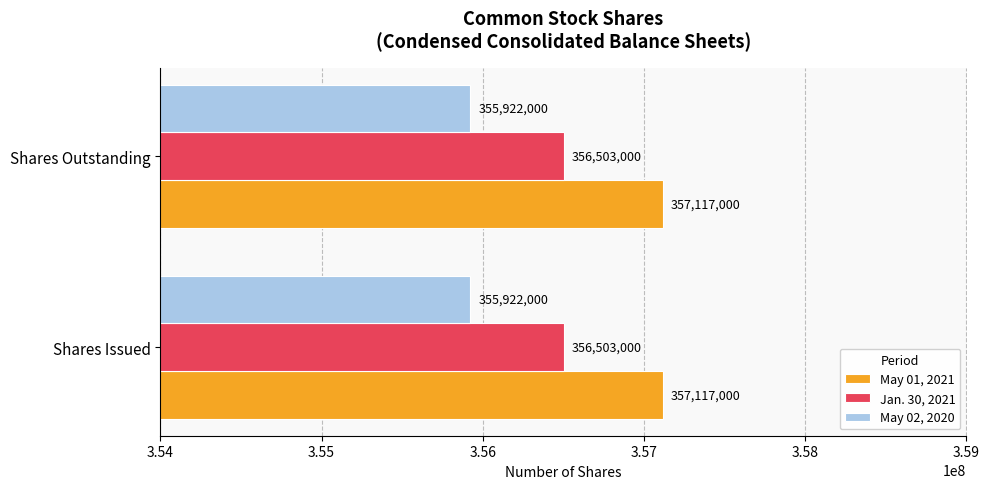

Count the number of categories in the chart.

2